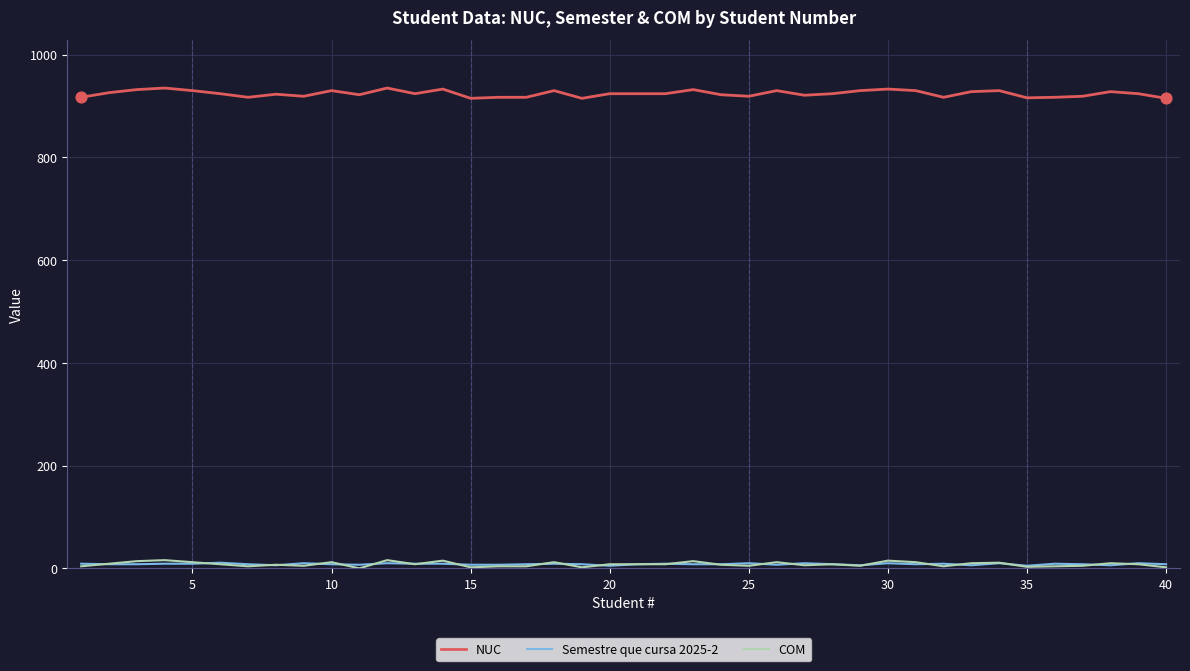

At how many categories does at least one series exceed 267?

40